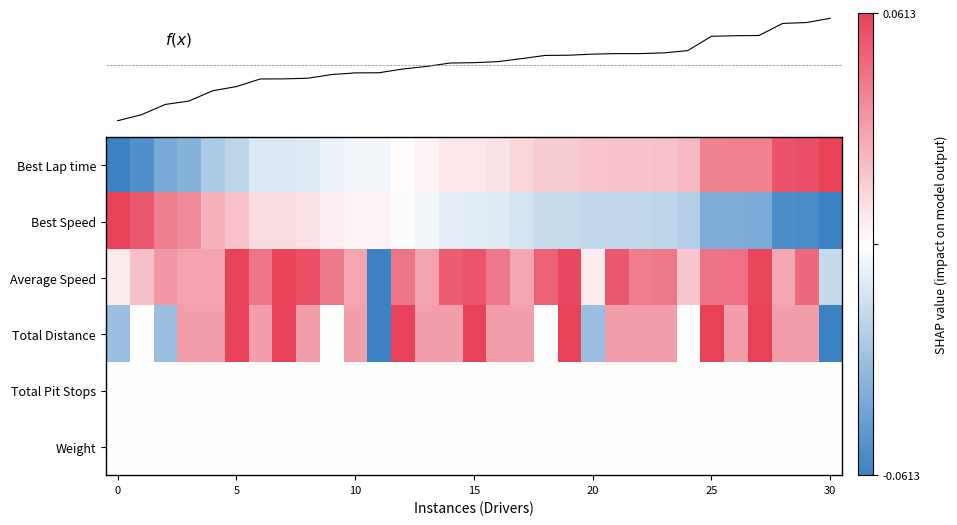

At which category is the sum across all series the highest?

27